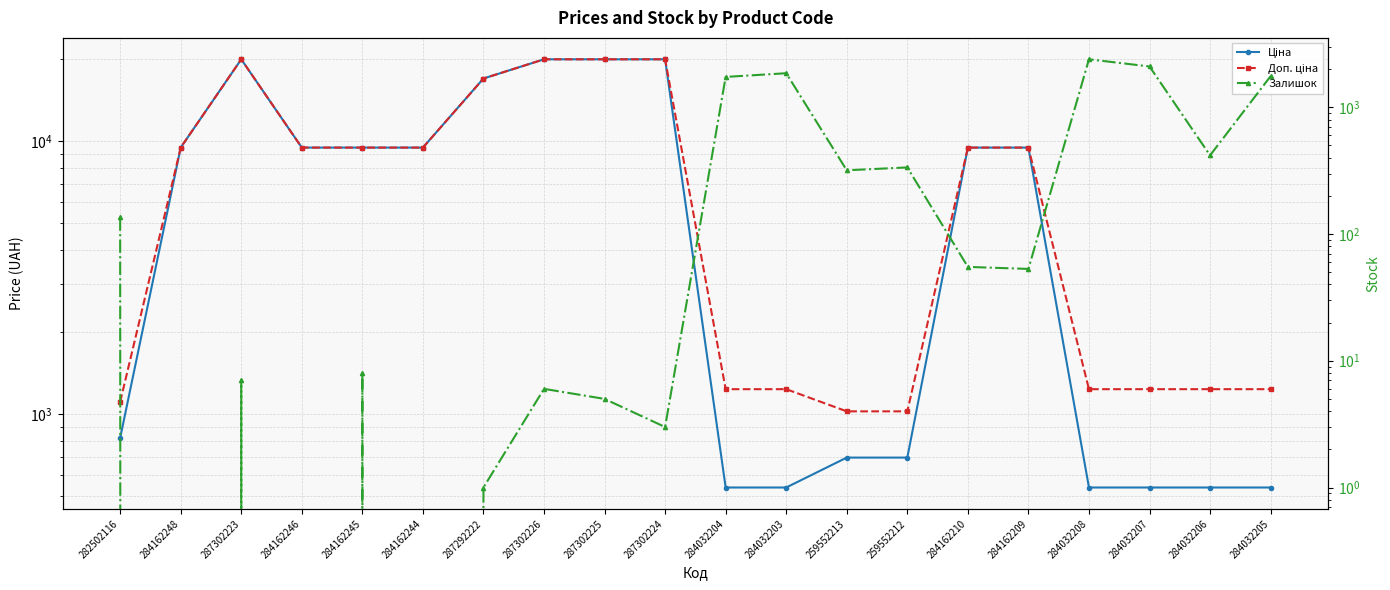

Which series has the largest range (max minus min)?

Ціна